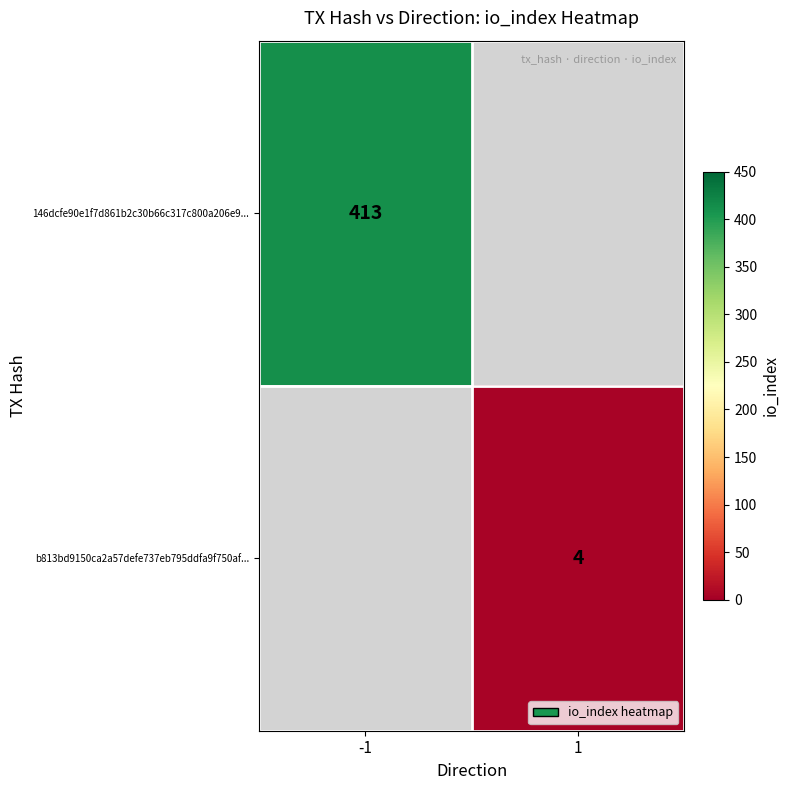

True or false: b813bd9150ca2a57defe737eb795ddfa9f750af... has a value of 7 at 1.

False